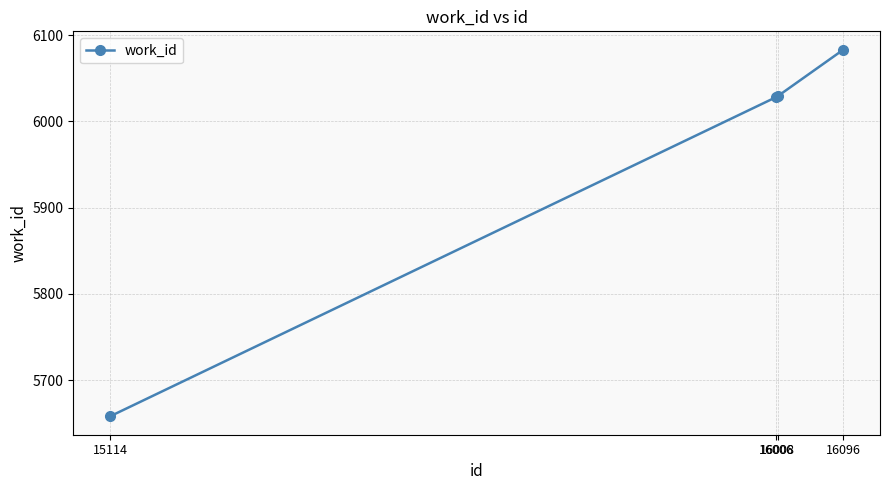

What is the sum of the values at 15114 and 16096?

11741